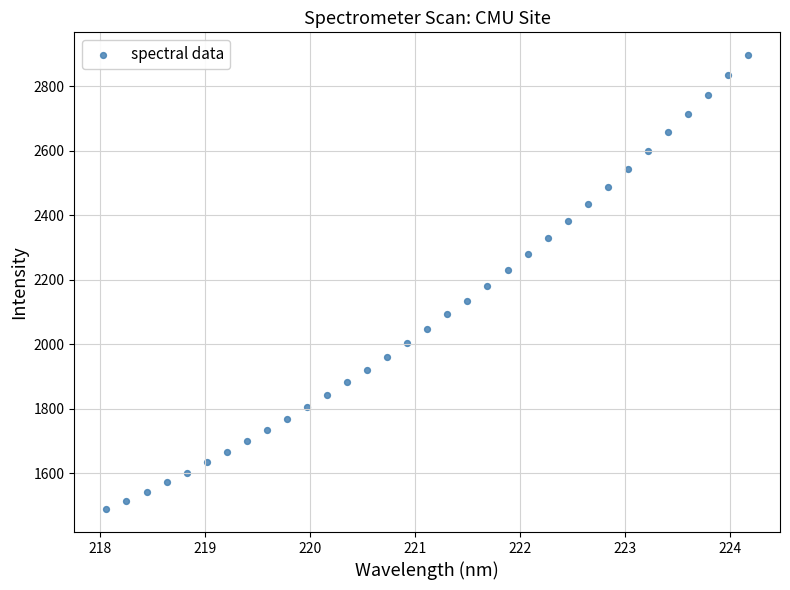

What is the range of X values (max minus min)?

6.1